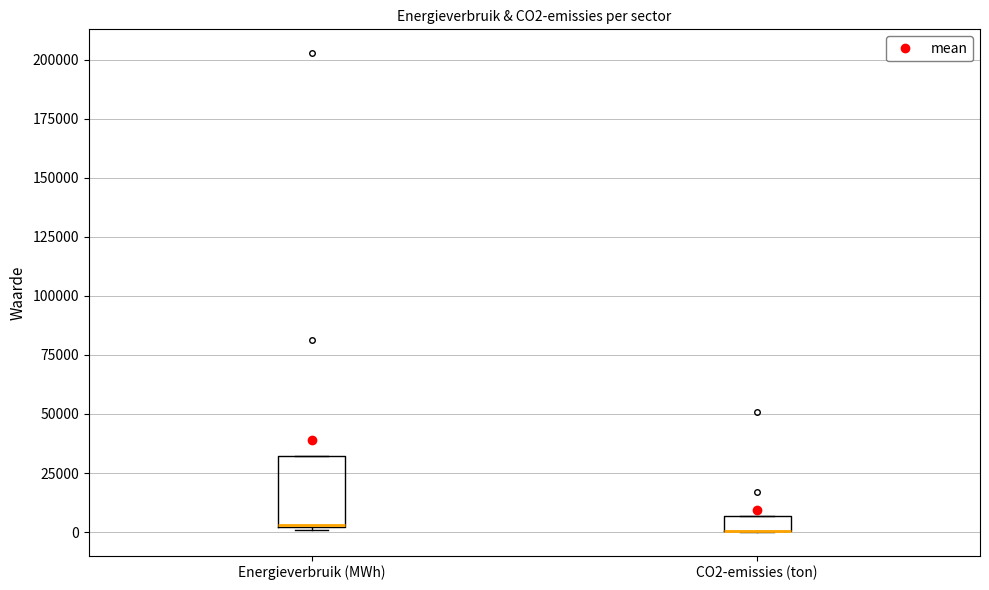

Where is the upper edge of the box for Energieverbruik (MWh) on the y-axis? The values are not printed on the chart, so give them approximately, as read against the axis.

30000